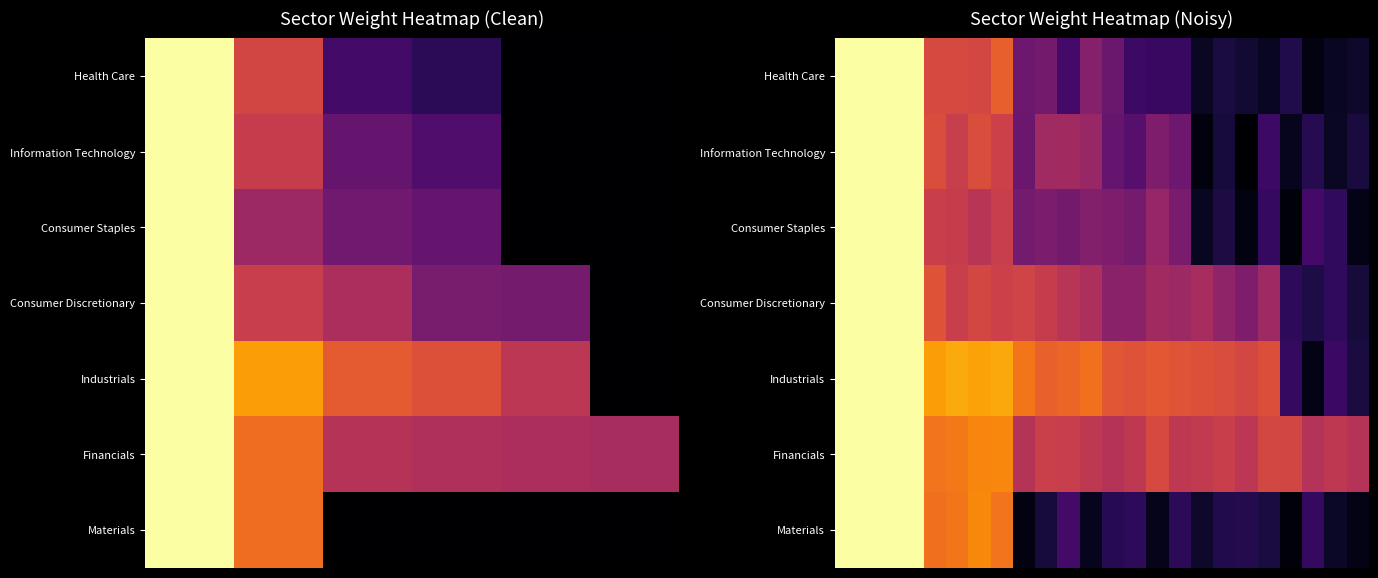

At how many categories does at least one series exceed 0?

24